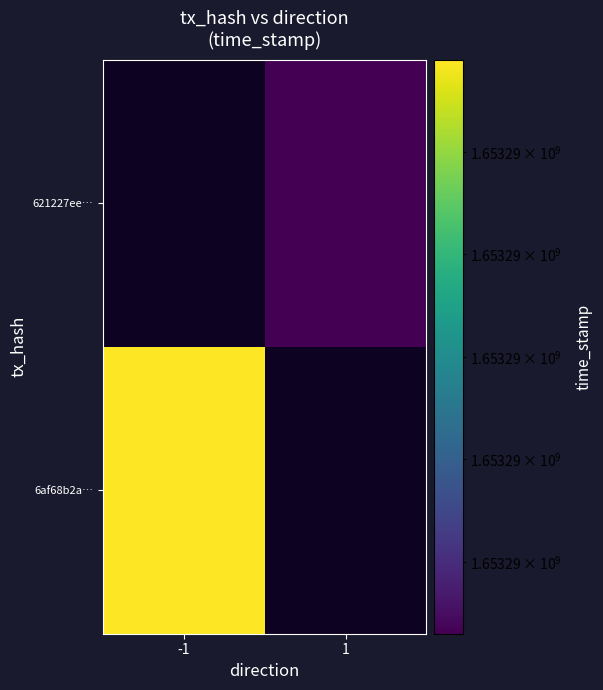

The 6af68b2aceee41f6a7d0aa0f9215777dc8fcce8 series shows 1653292245 at 1. True or false?

True